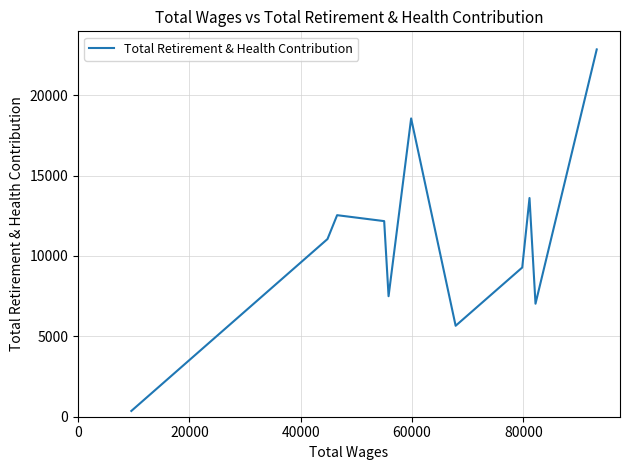

What position from the left is 20000?

2